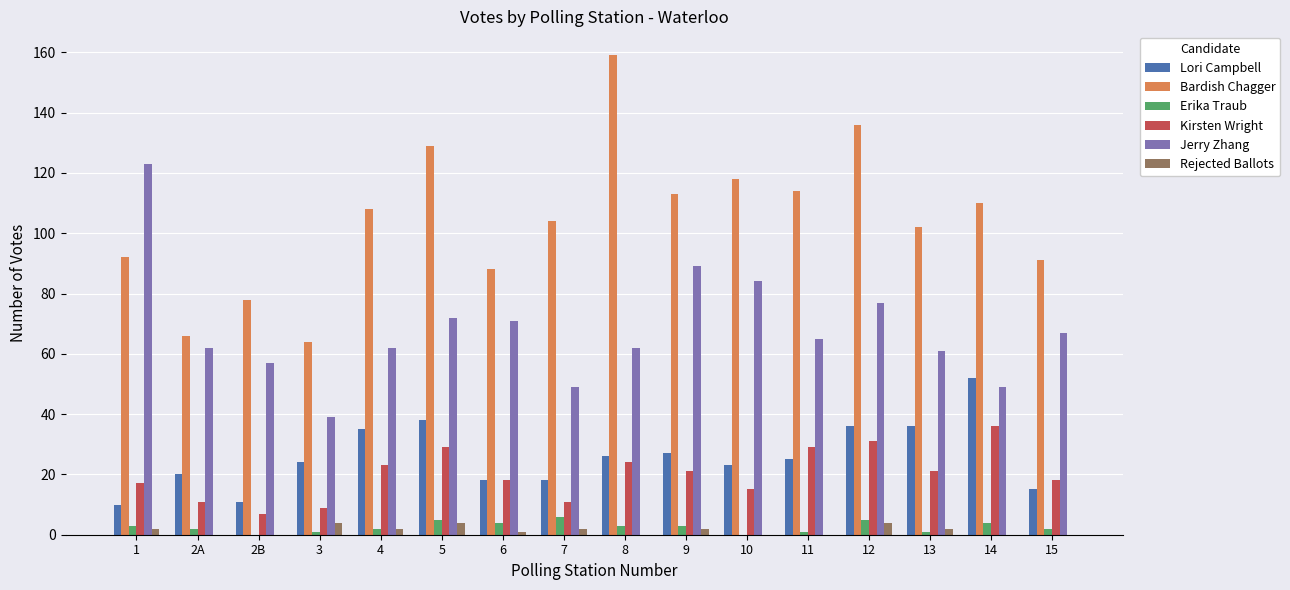

How many distinct data groups are displayed?

6